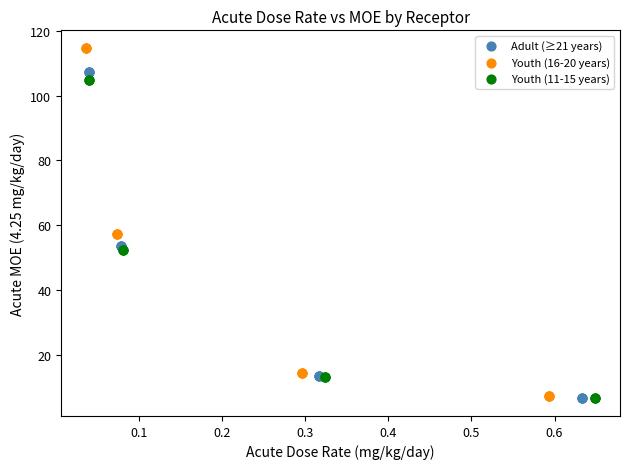

Which series contains the highest Y value?

Youth (16-20 years)